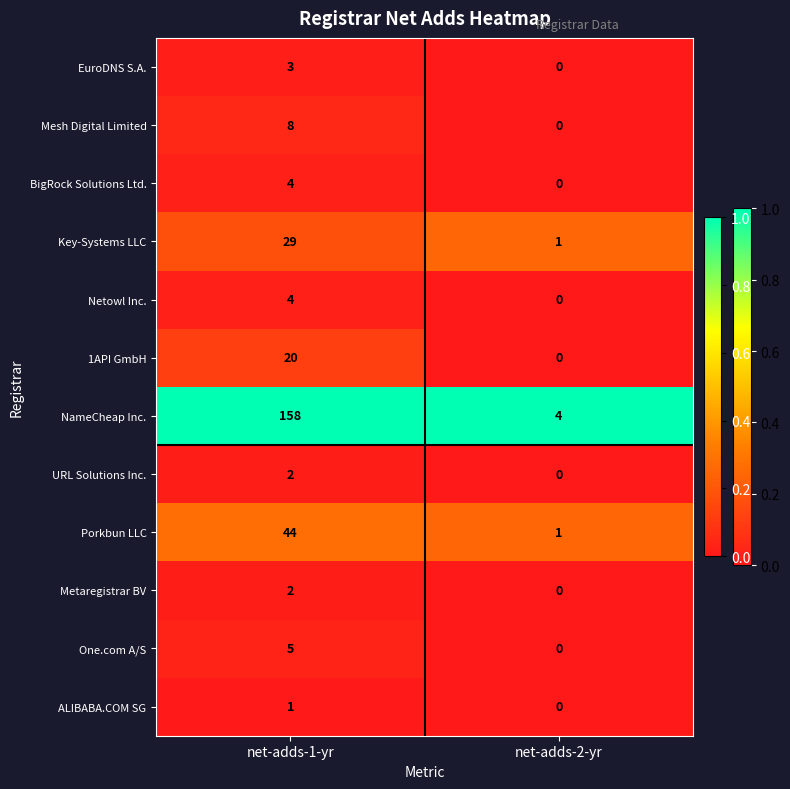

Rank the categories by URL Solutions Inc. value from highest to lowest.

net-adds-1-yr, net-adds-2-yr